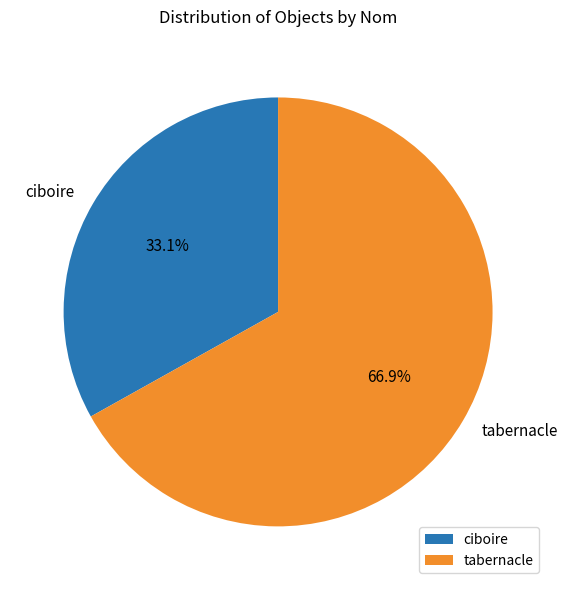

The tabernacle slice represents 78% of the pie. True or false?

False